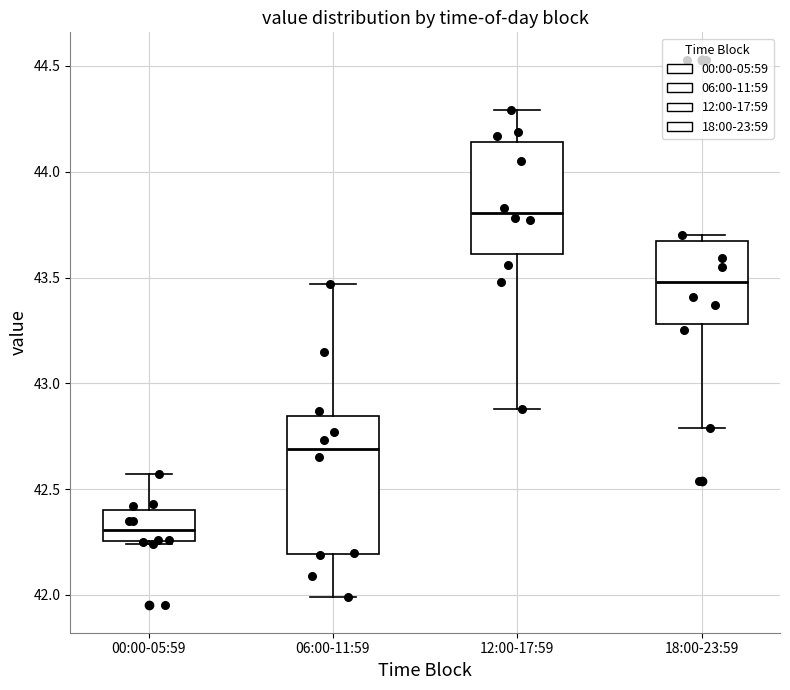

Reading left to right, read every box against the y-axis: the position of its median line, the range the box covers, and the ends of its whiskers. The values are not printed on the chart, so give them approximately, as read against the axis.

00:00-05:59: median 42.30, box 42.25 to 42.40, whiskers 42.25 to 42.55
06:00-11:59: median 42.70, box 42.20 to 42.85, whiskers 42.00 to 43.45
12:00-17:59: median 43.80, box 43.60 to 44.15, whiskers 42.90 to 44.30
18:00-23:59: median 43.50, box 43.30 to 43.65, whiskers 42.80 to 43.70